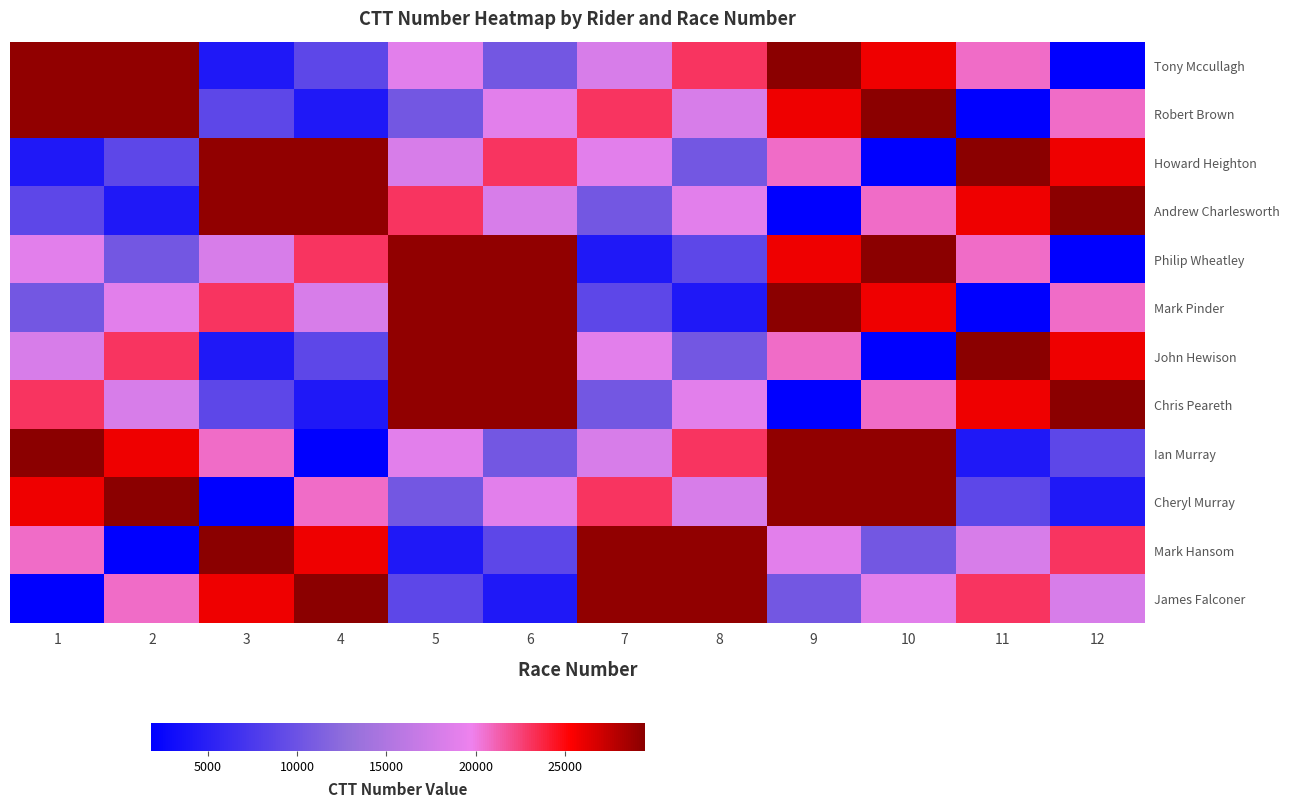

Reading left to right, list all the values displayed in this chart.

Tony Mccullagh: 1=29188	2=29216	3=4257	4=8884	5=18935	6=10549	7=18096	8=23047	9=29488	10=25827	11=20720	12=1808
Robert Brown: 1=29216	2=29188	3=8884	4=4257	5=10549	6=18935	7=23047	8=18096	9=25827	10=29488	11=1808	12=20720
Howard Heighton: 1=4257	2=8884	3=29188	4=29216	5=18096	6=23047	7=18935	8=10549	9=20720	10=1808	11=29488	12=25827
Andrew Charlesworth: 1=8884	2=4257	3=29216	4=29188	5=23047	6=18096	7=10549	8=18935	9=1808	10=20720	11=25827	12=29488
Philip Wheatley: 1=18935	2=10549	3=18096	4=23047	5=29188	6=29216	7=4257	8=8884	9=25827	10=29488	11=20720	12=1808
Mark Pinder: 1=10549	2=18935	3=23047	4=18096	5=29216	6=29188	7=8884	8=4257	9=29488	10=25827	11=1808	12=20720
John Hewison: 1=18096	2=23047	3=4257	4=8884	5=29188	6=29216	7=18935	8=10549	9=20720	10=1808	11=29488	12=25827
Chris Peareth: 1=23047	2=18096	3=8884	4=4257	5=29216	6=29188	7=10549	8=18935	9=1808	10=20720	11=25827	12=29488
Ian Murray: 1=29488	2=25827	3=20720	4=1808	5=18935	6=10549	7=18096	8=23047	9=29188	10=29216	11=4257	12=8884
Cheryl Murray: 1=25827	2=29488	3=1808	4=20720	5=10549	6=18935	7=23047	8=18096	9=29216	10=29188	11=8884	12=4257
Mark Hansom: 1=20720	2=1808	3=29488	4=25827	5=4257	6=8884	7=29188	8=29216	9=18935	10=10549	11=18096	12=23047
James Falconer: 1=1808	2=20720	3=25827	4=29488	5=8884	6=4257	7=29216	8=29188	9=10549	10=18935	11=23047	12=18096